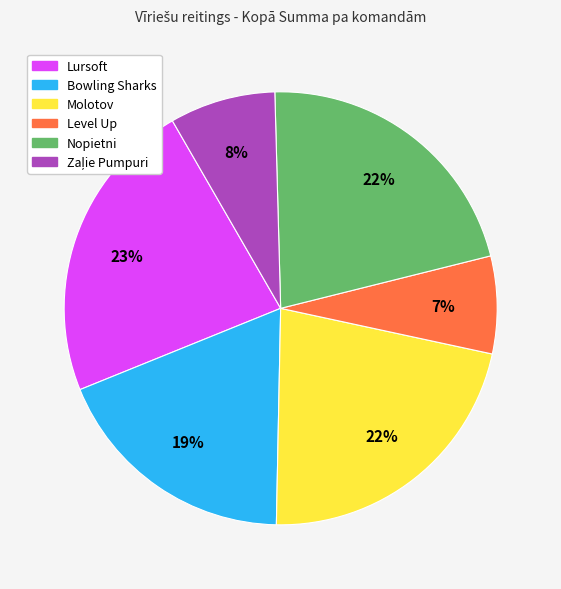

Which has a higher value, Lursoft or Molotov?

Lursoft